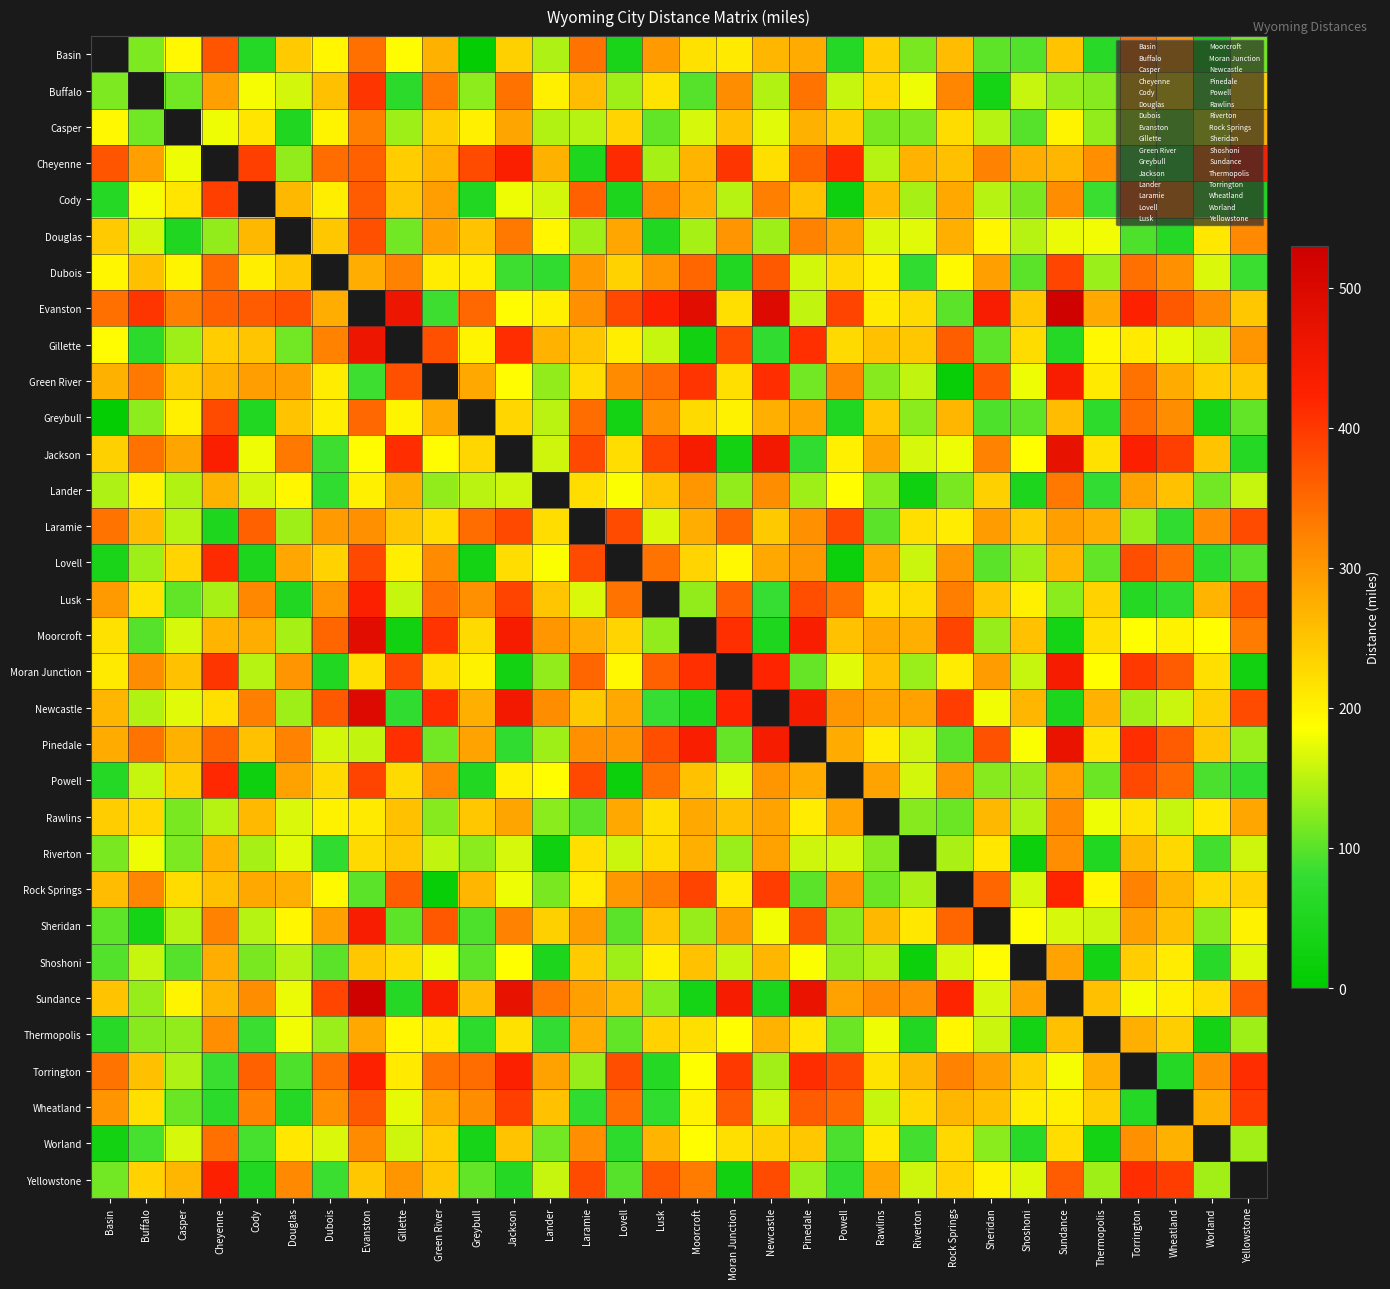

What is the difference between the maximum and minimum values in the Riverton series?

287.0